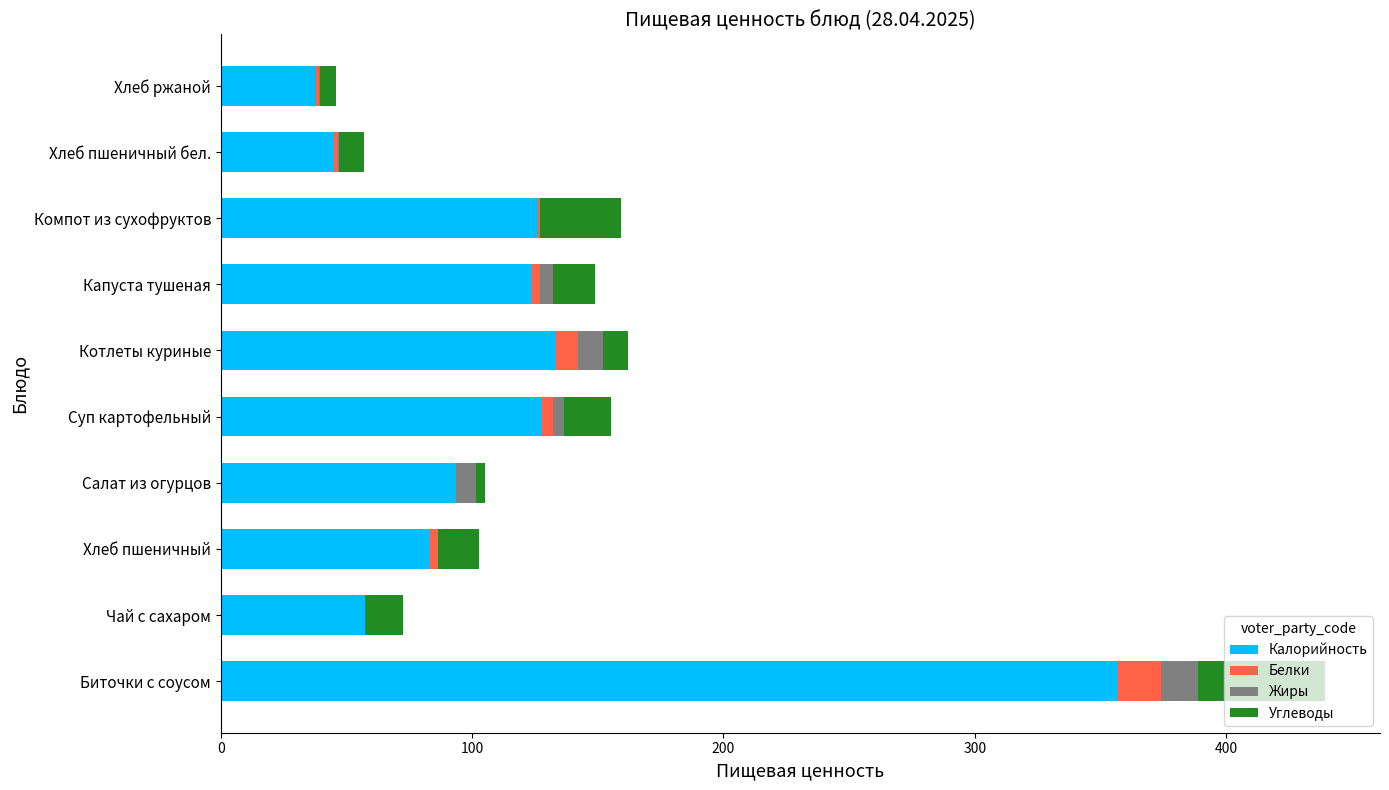

How many distinct data groups are displayed?

4